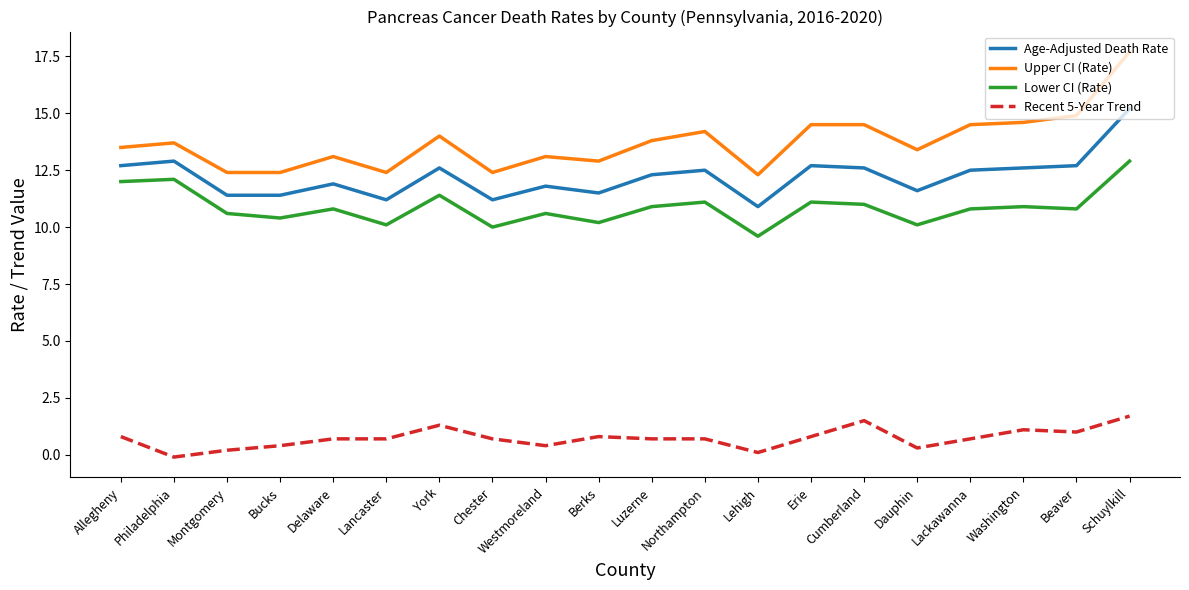

Reading left to right, extract all data points from this chart.

Age-Adjusted Death Rate: 12.7	12.9	11.4	11.4	11.9	11.2	12.6	11.2	11.8	11.5	12.3	12.5	10.9	12.7	12.6	11.6	12.5	12.6	12.7	15.2
Upper CI (Rate): 13.5	13.7	12.4	12.4	13.1	12.4	14.0	12.4	13.1	12.9	13.8	14.2	12.3	14.5	14.5	13.4	14.5	14.6	14.9	17.7
Lower CI (Rate): 12.0	12.1	10.6	10.4	10.8	10.1	11.4	10.0	10.6	10.2	10.9	11.1	9.6	11.1	11.0	10.1	10.8	10.9	10.8	12.9
Recent 5-Year Trend: 0.8	-0.1	0.2	0.4	0.7	0.7	1.3	0.7	0.4	0.8	0.7	0.7	0.1	0.8	1.5	0.3	0.7	1.1	1.0	1.7